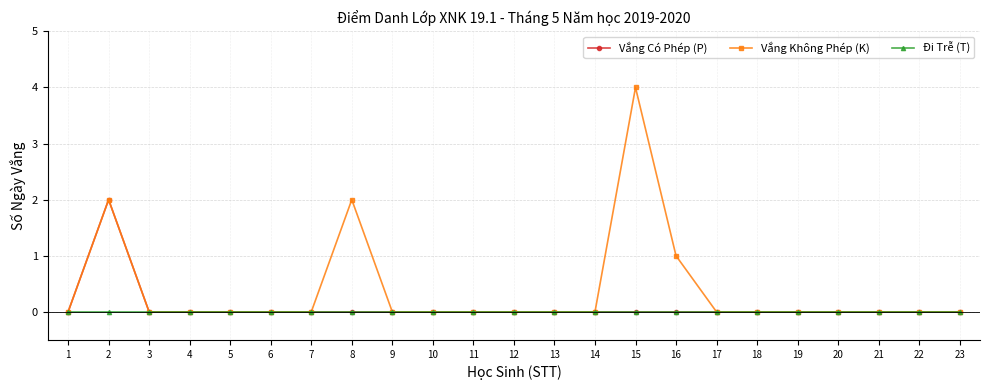

Which series has the largest range (max minus min)?

Vắng Không Phép (K)